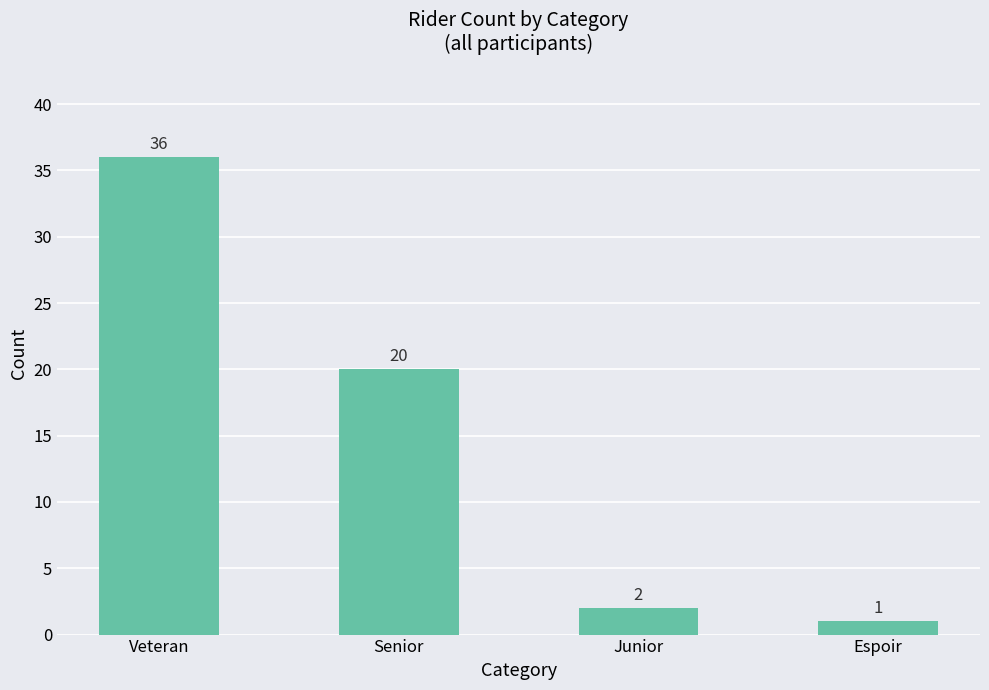

List the labels in order of value, smallest first.

Espoir, Junior, Senior, Veteran